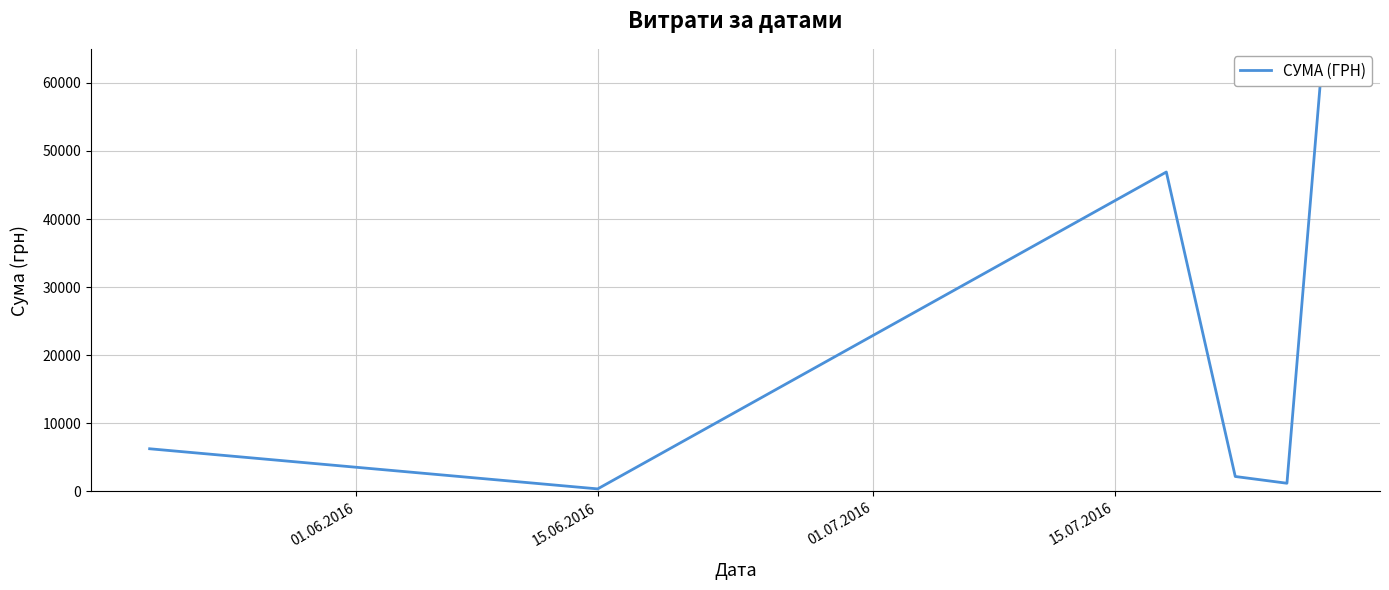

What is the difference between the second highest and second lowest values?

45708.0